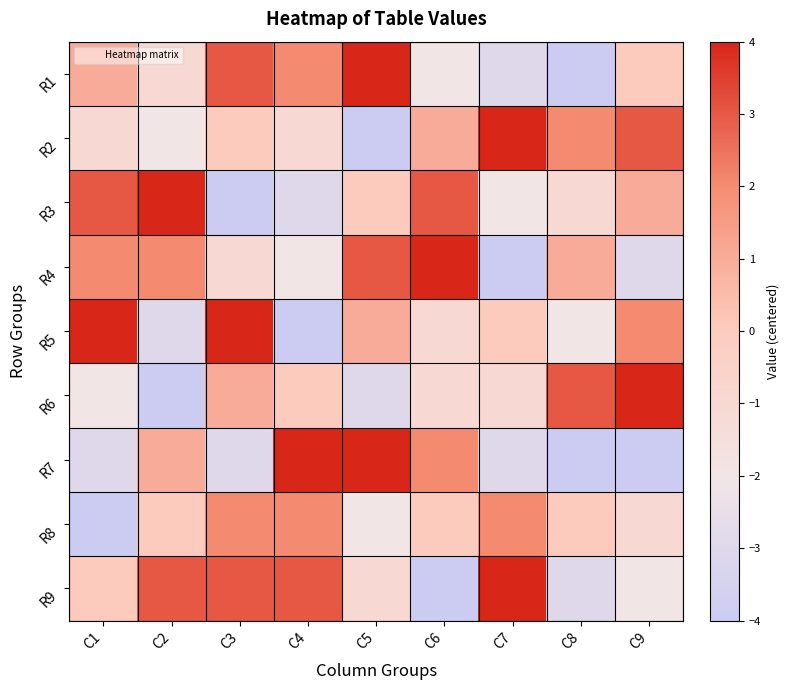

What is the total value across all series at C5?

2